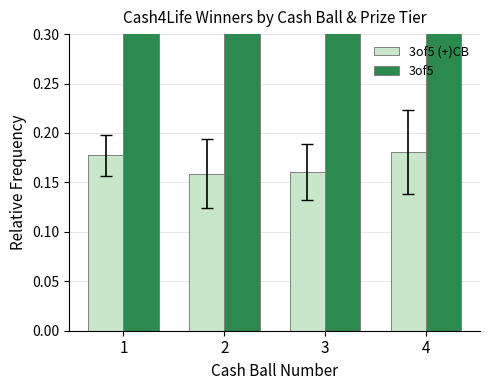

Between 2 and 4, which series saw the biggest shift?

3of5